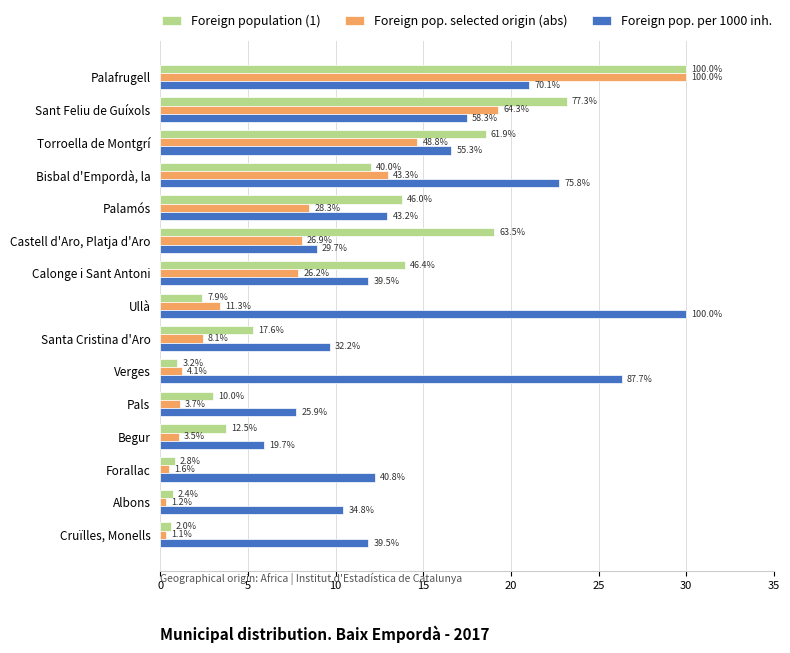

What are all the series names shown in the legend?

Foreign population (1), Foreign pop. selected origin (abs), Foreign pop. per 1000 inh.